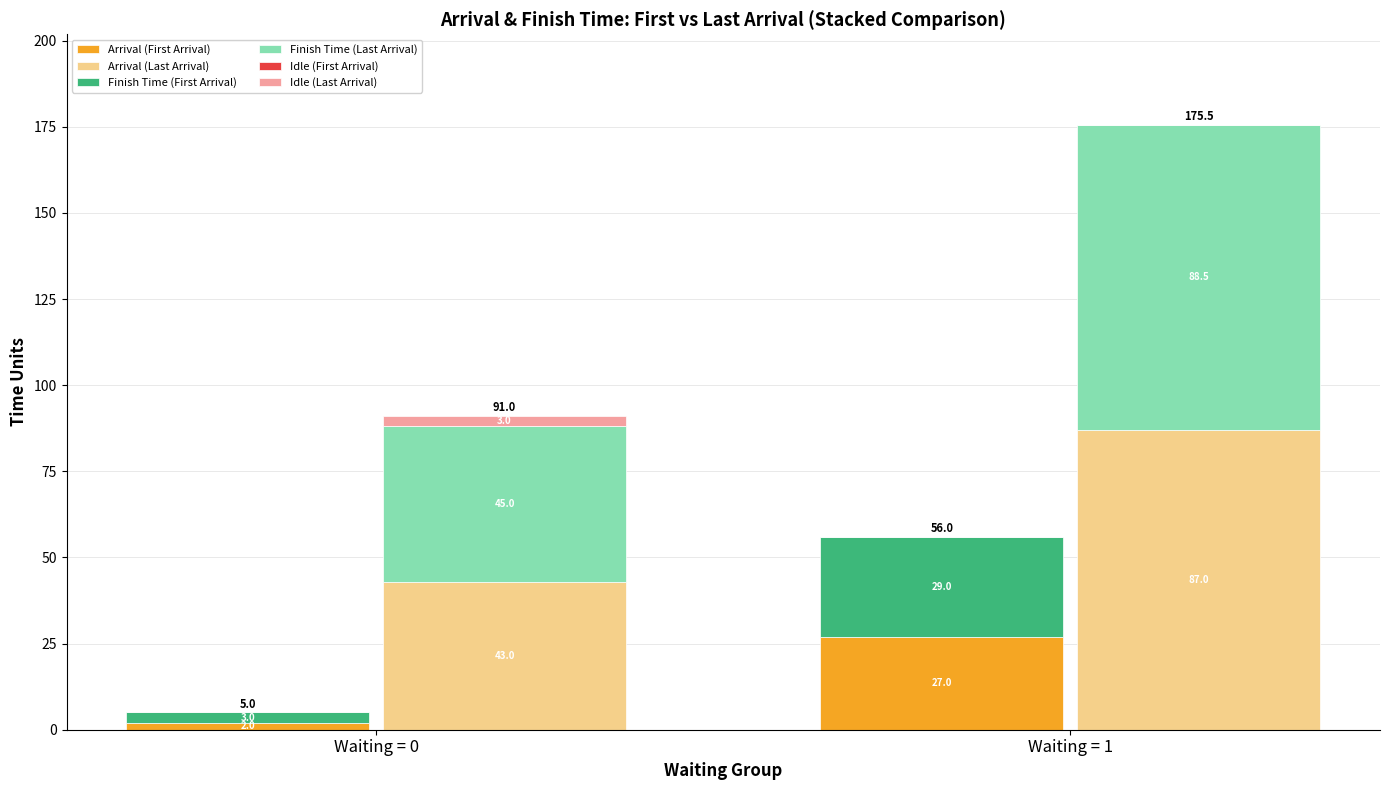

At which category is the sum across all series the highest?

Waiting = 1